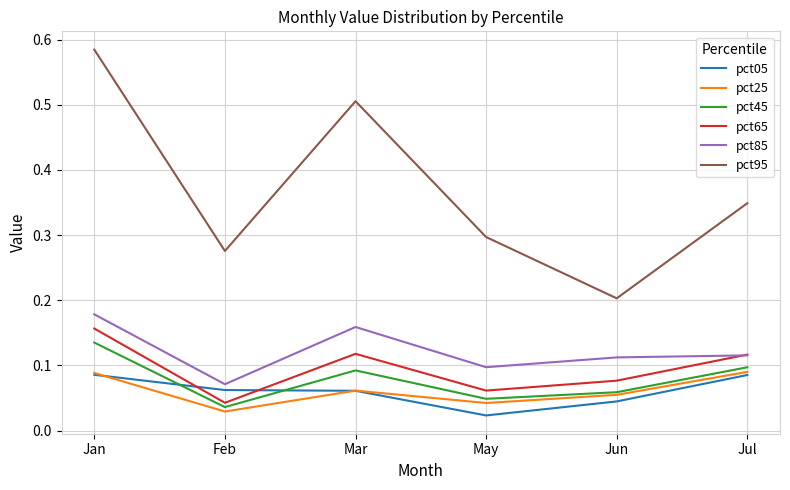

True or false: pct65 and pct25 intersect in this chart.

False